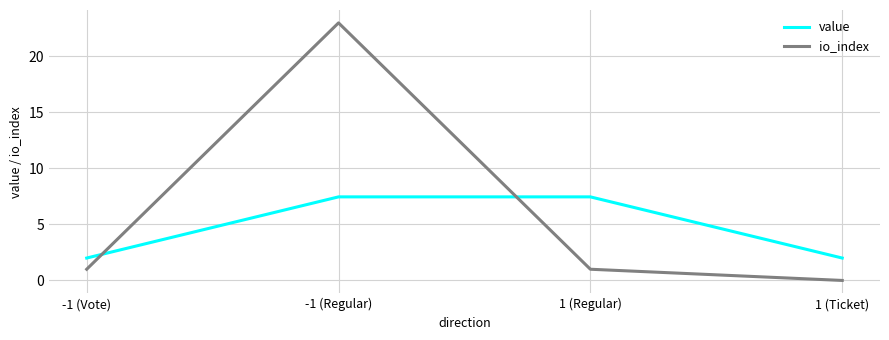

Which series has the largest total across all categories?

io_index